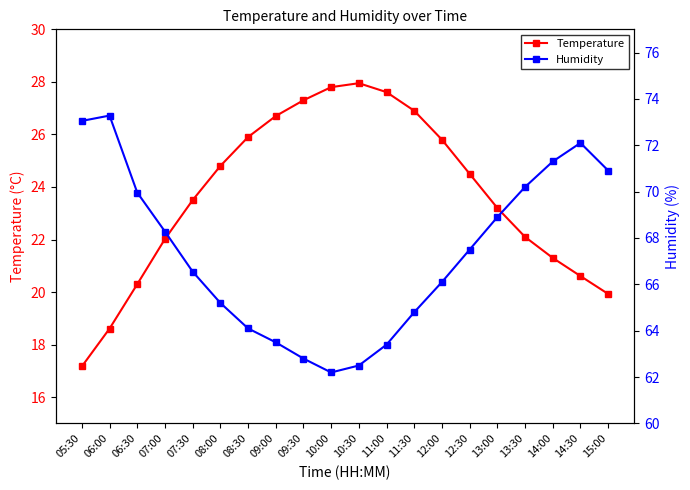

True or false: Temperature and Humidity cross at least once.

False